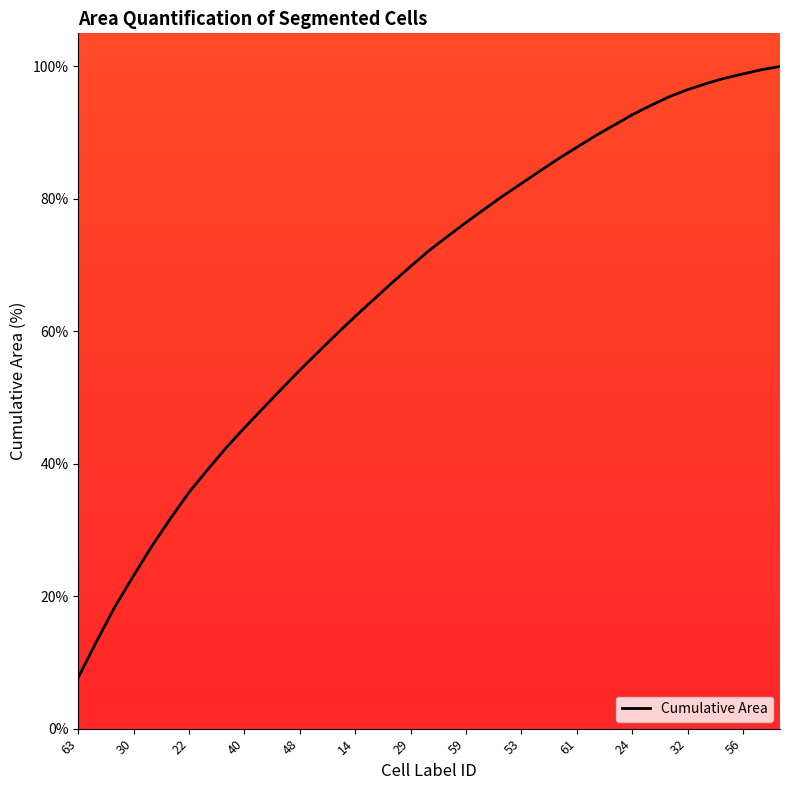

What is the difference between the maximum and second lowest values?

86.8